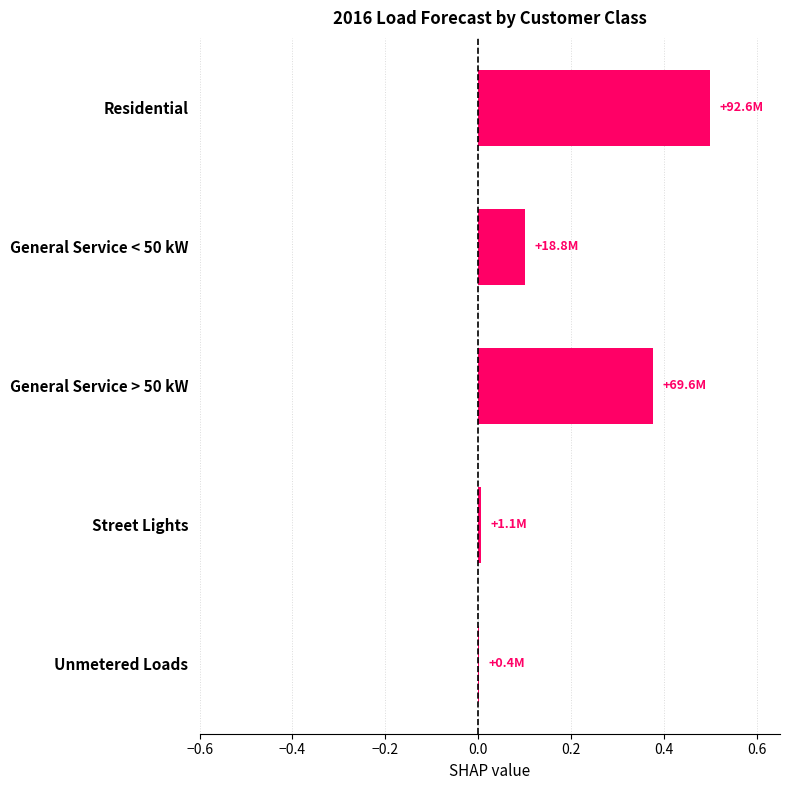

At which category does the chart reach its peak across all series?

Residential